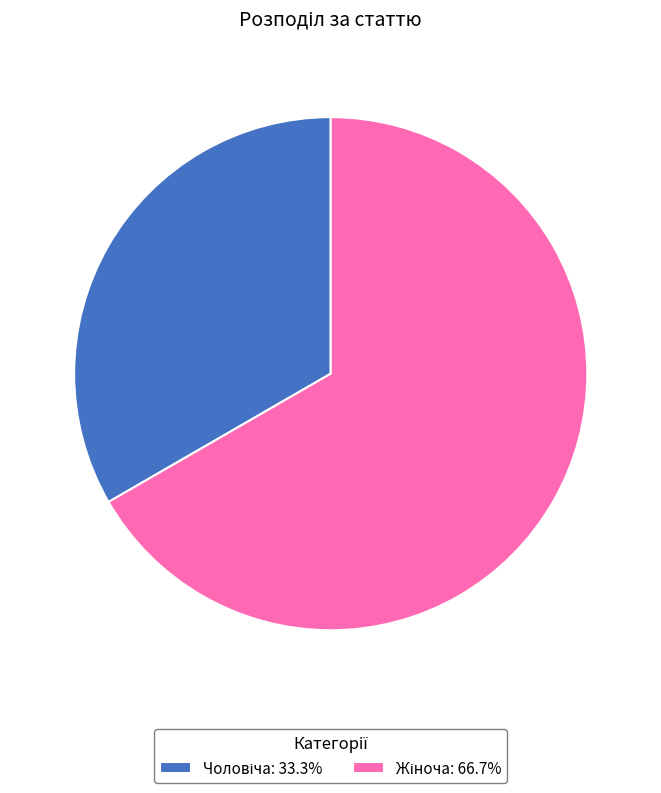

Is there any slice that represents more than half of the pie?

Yes